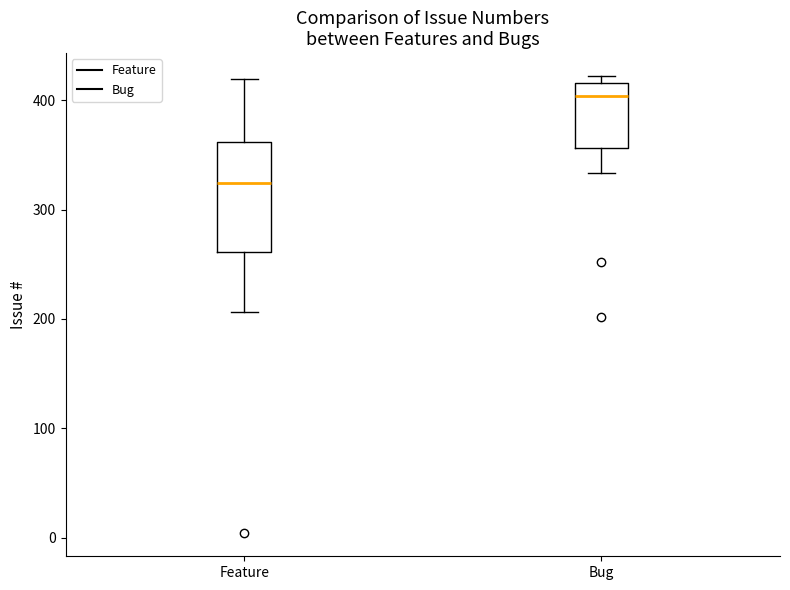

Reading left to right, transcribe this box plot: for each box, give where its median line is, the range the box spans, and where its two whiskers end, as read against the y-axis. The values are not printed on the chart, so give them approximately, as read against the axis.

Feature: median 320, box 260 to 360, whiskers 210 to 420
Bug: median 400, box 360 to 420, whiskers 330 to 420 (just above the box's upper edge)